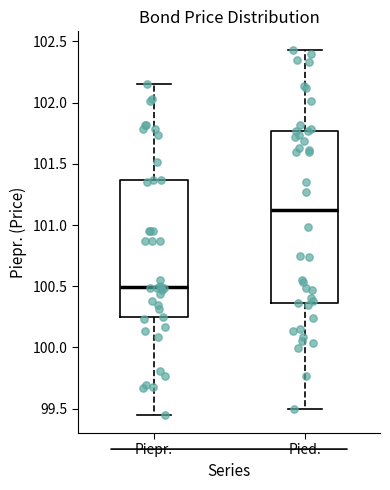

Which box's median line is the highest?

Pied.